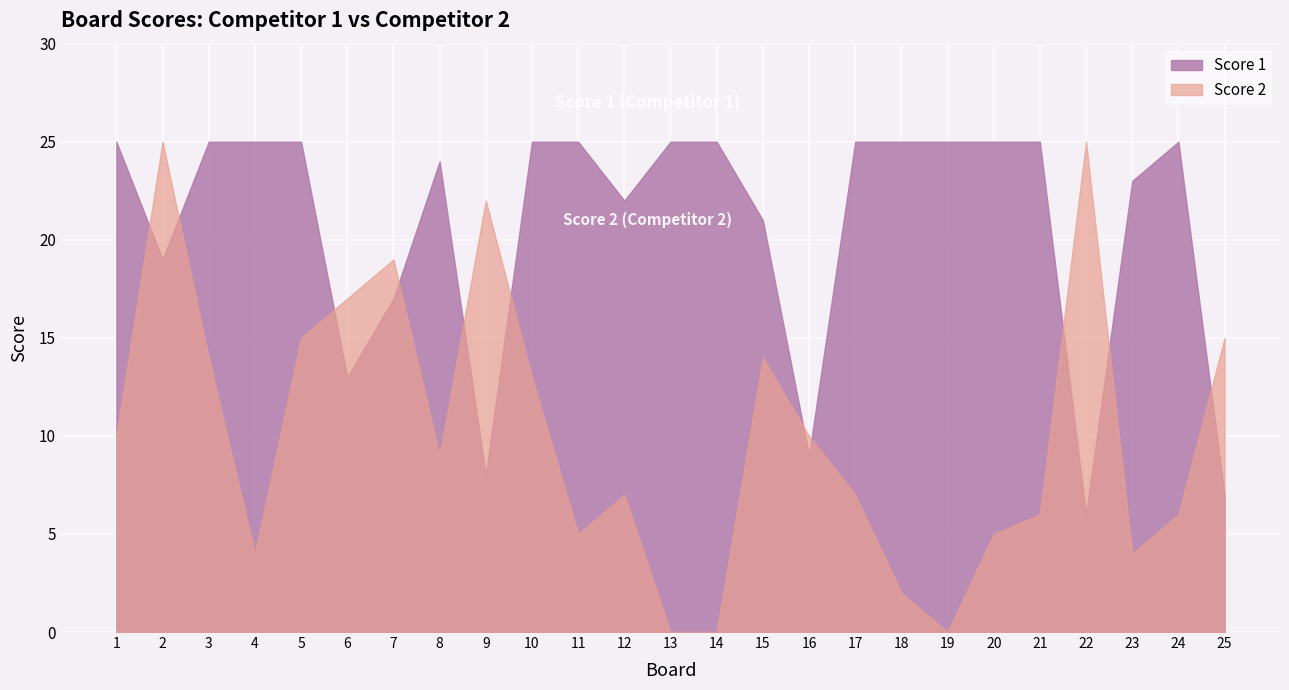

At which label is Score 2 closest to 12?

10